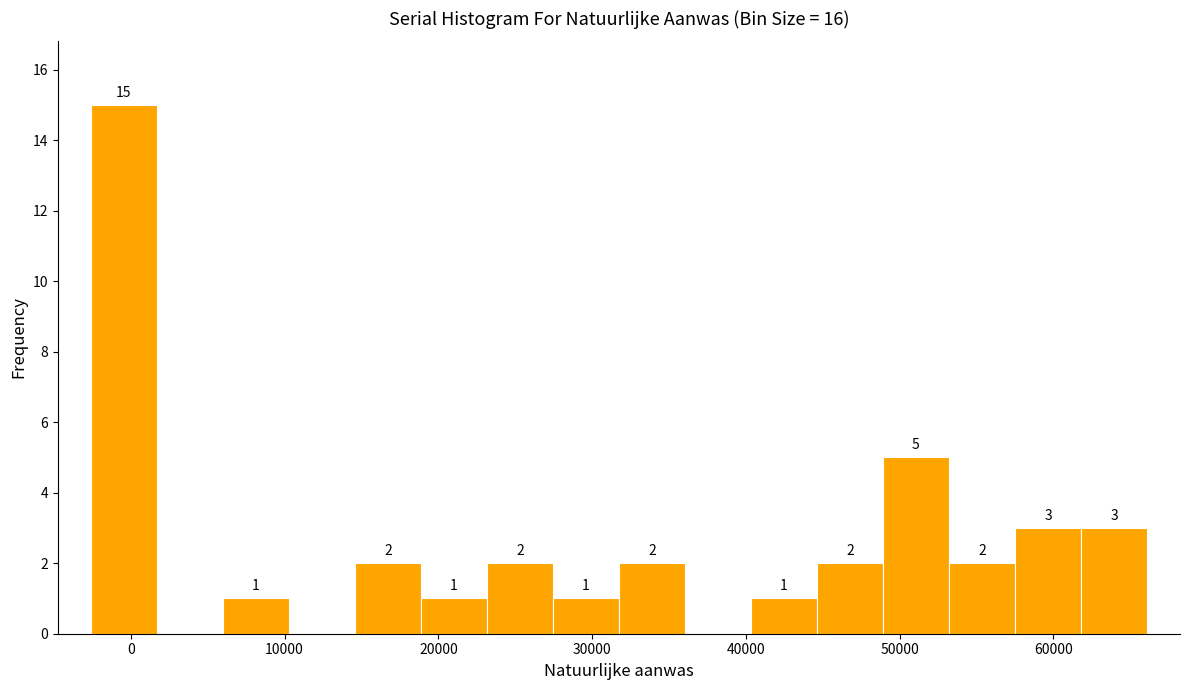

Over which range of the x-axis is the bar tallest?

-3000 to 2000